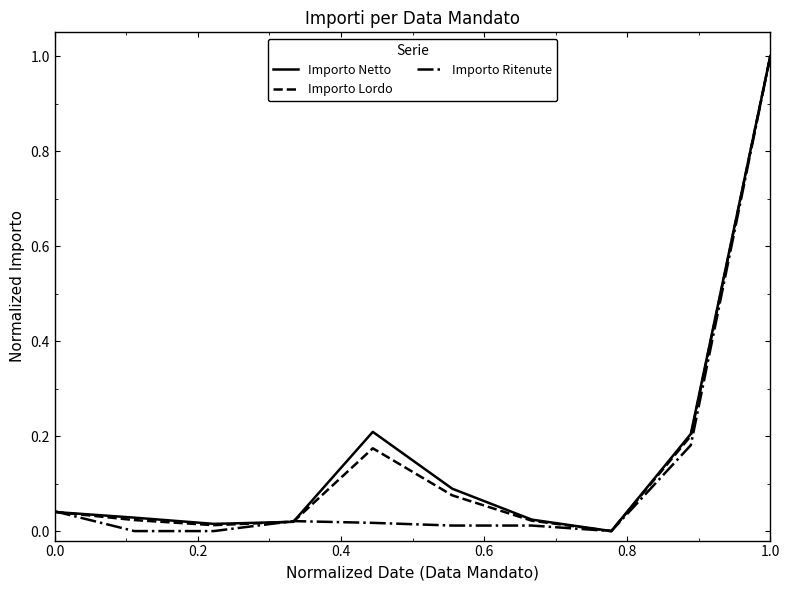

At which category is the sum across all series the highest?

1.0